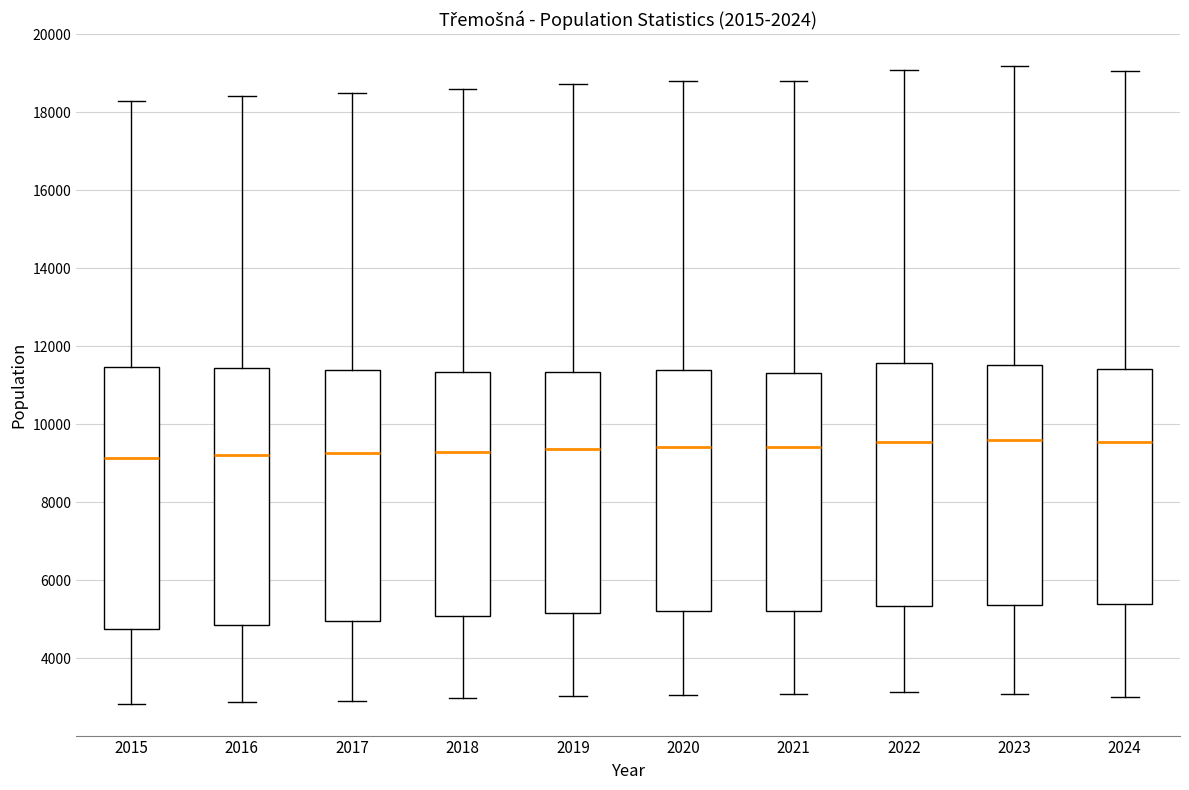

Where is the lower edge of the box at x = 2017 on the y-axis? The values are not printed on the chart, so give them approximately, as read against the axis.

5000